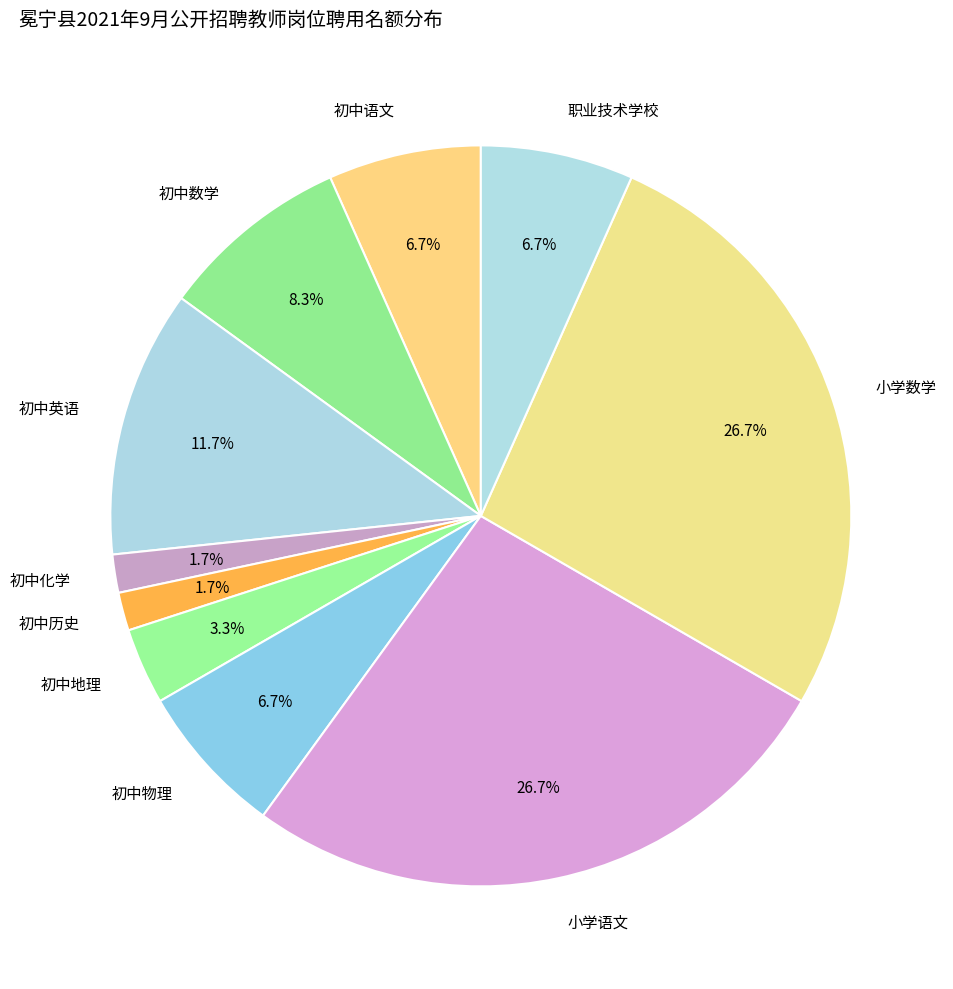

Approximately how many times larger is the value at 初中历史 compared to 初中语文?

0.3